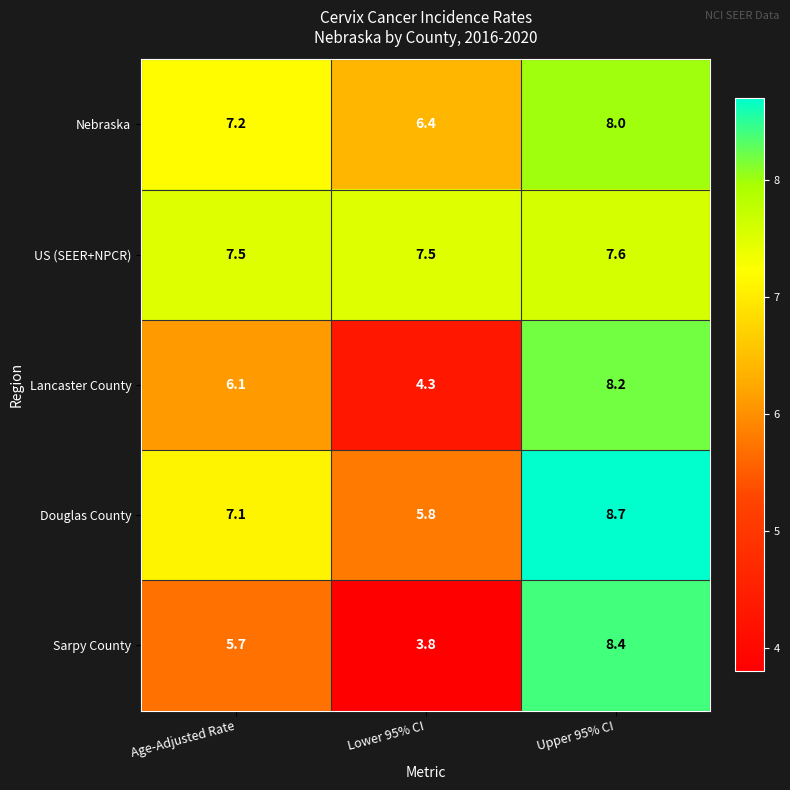

What is the approximate value of Lancaster County at Upper 95% CI?

8.2